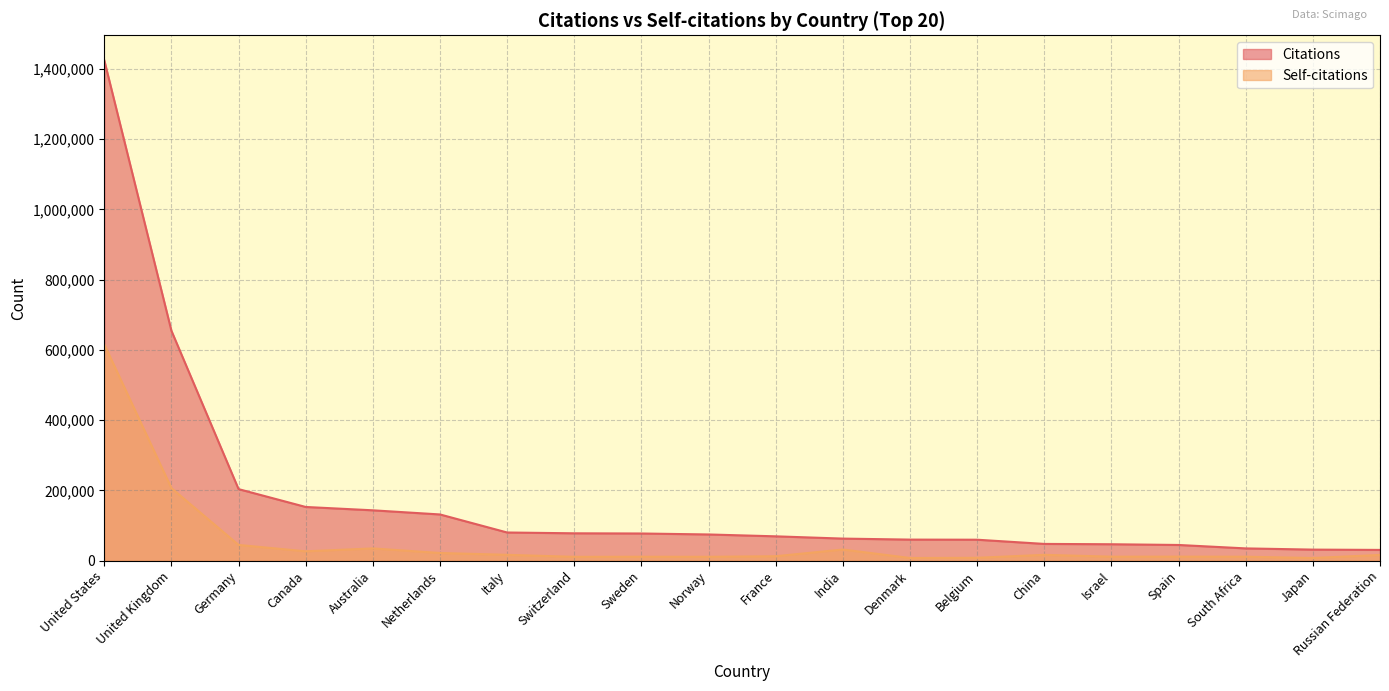

True or false: Citations and Self-citations intersect in this chart.

False